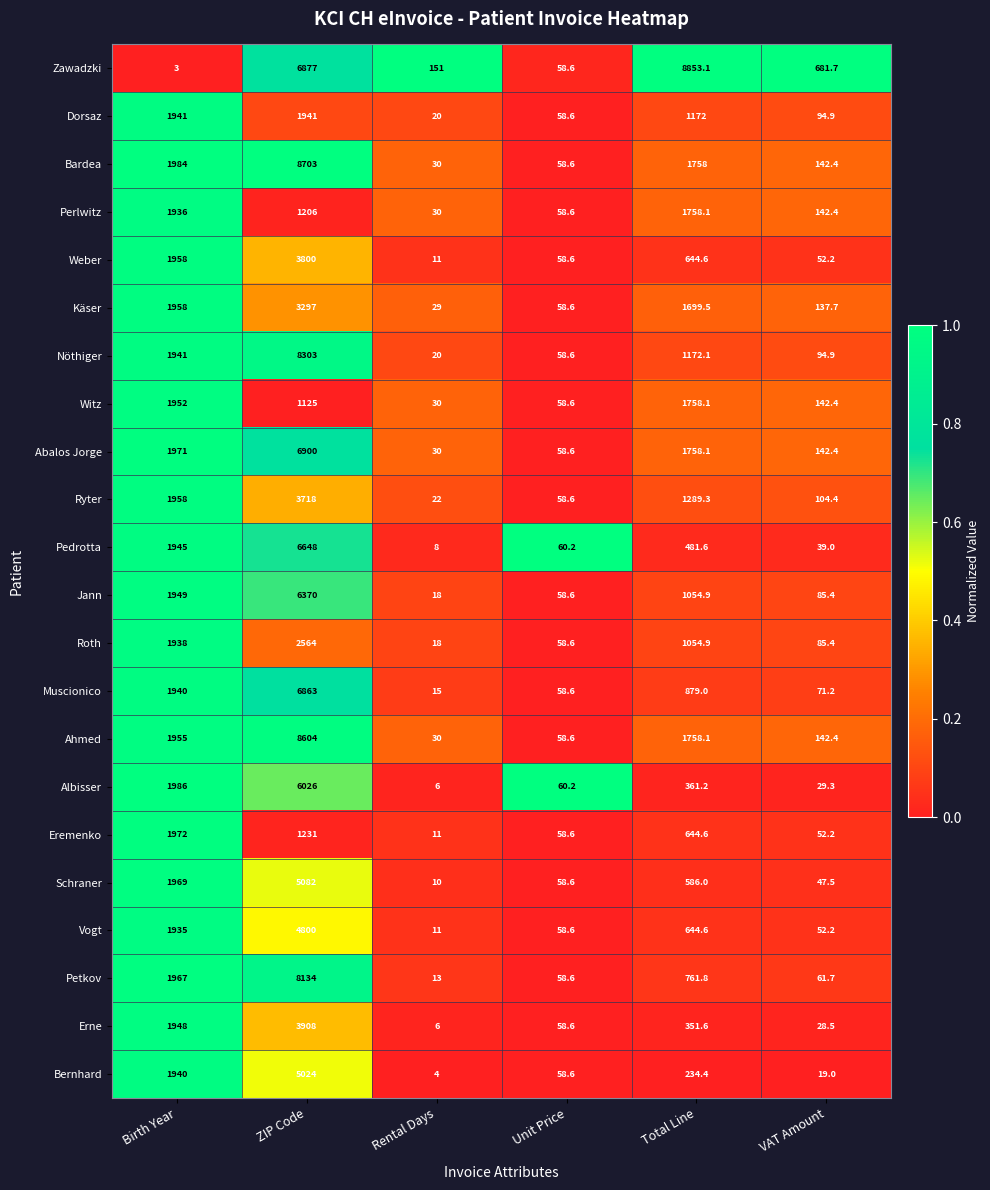

The value of Ahmed at Birth Year is 2727.2. True or false?

False